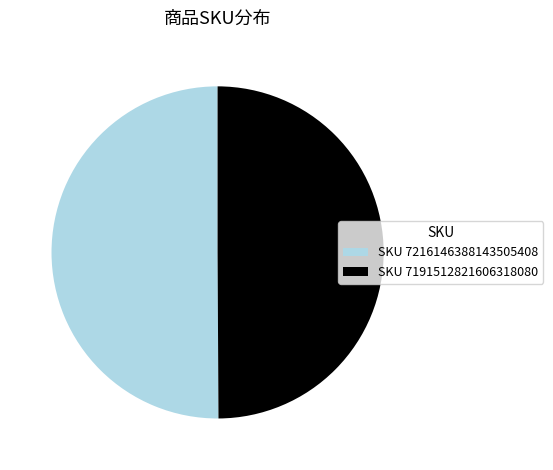

Do SKU 7216146388143505408 and SKU 7191512821606318080 together represent more than half of the pie?

Yes